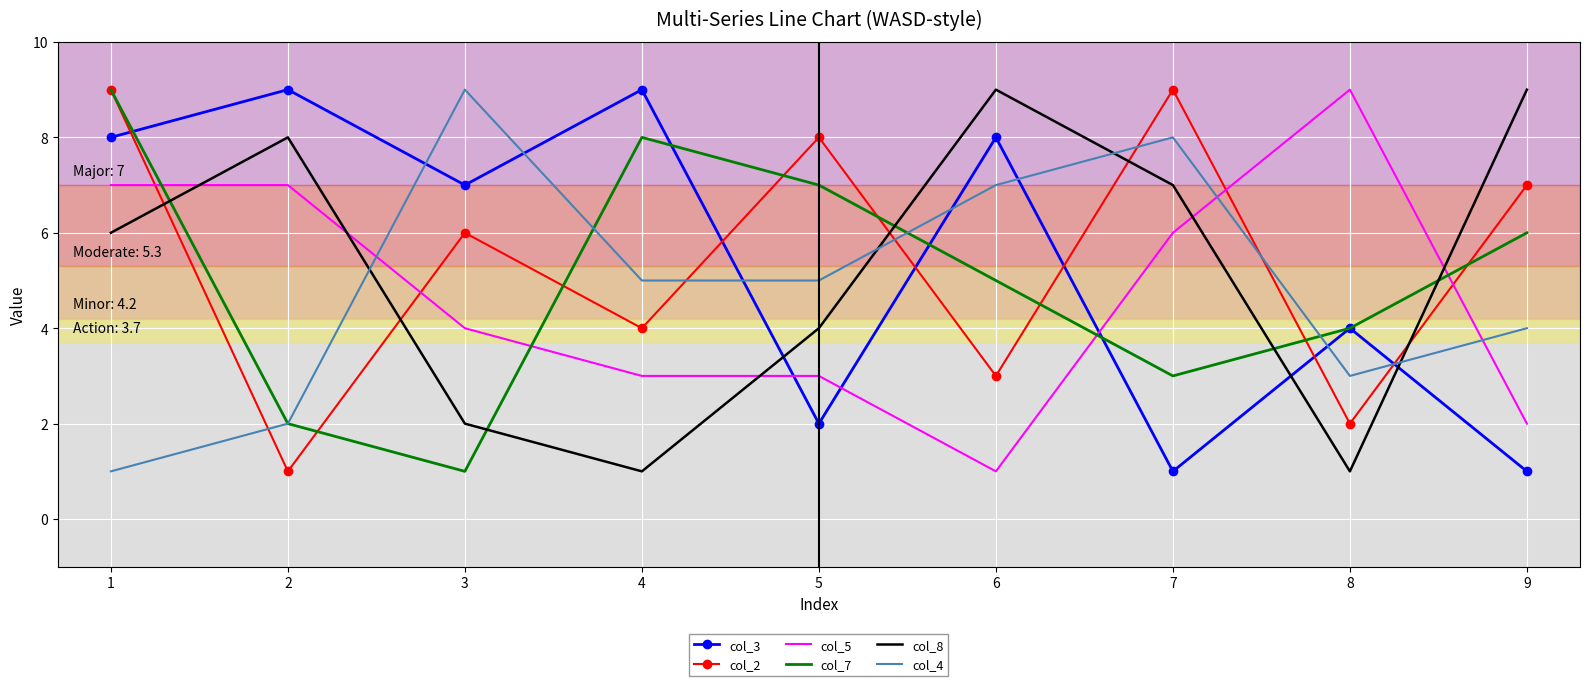

True or false: col_4 has a value of 3 at 8.

True